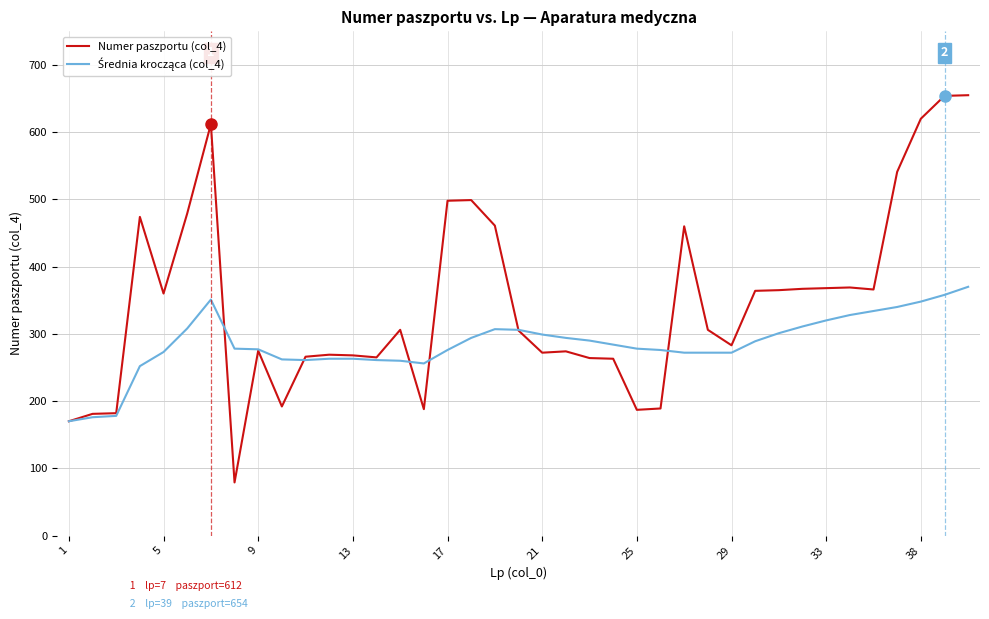

What is the minimum value shown in the chart?

79